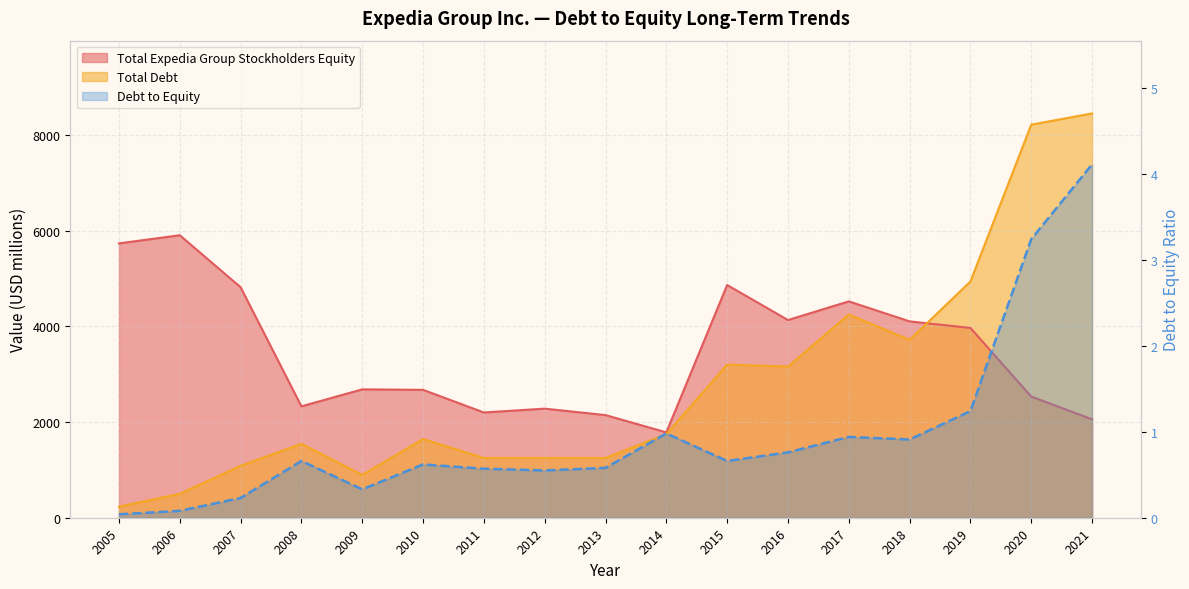

At how many categories does at least one series exceed 7044?

2